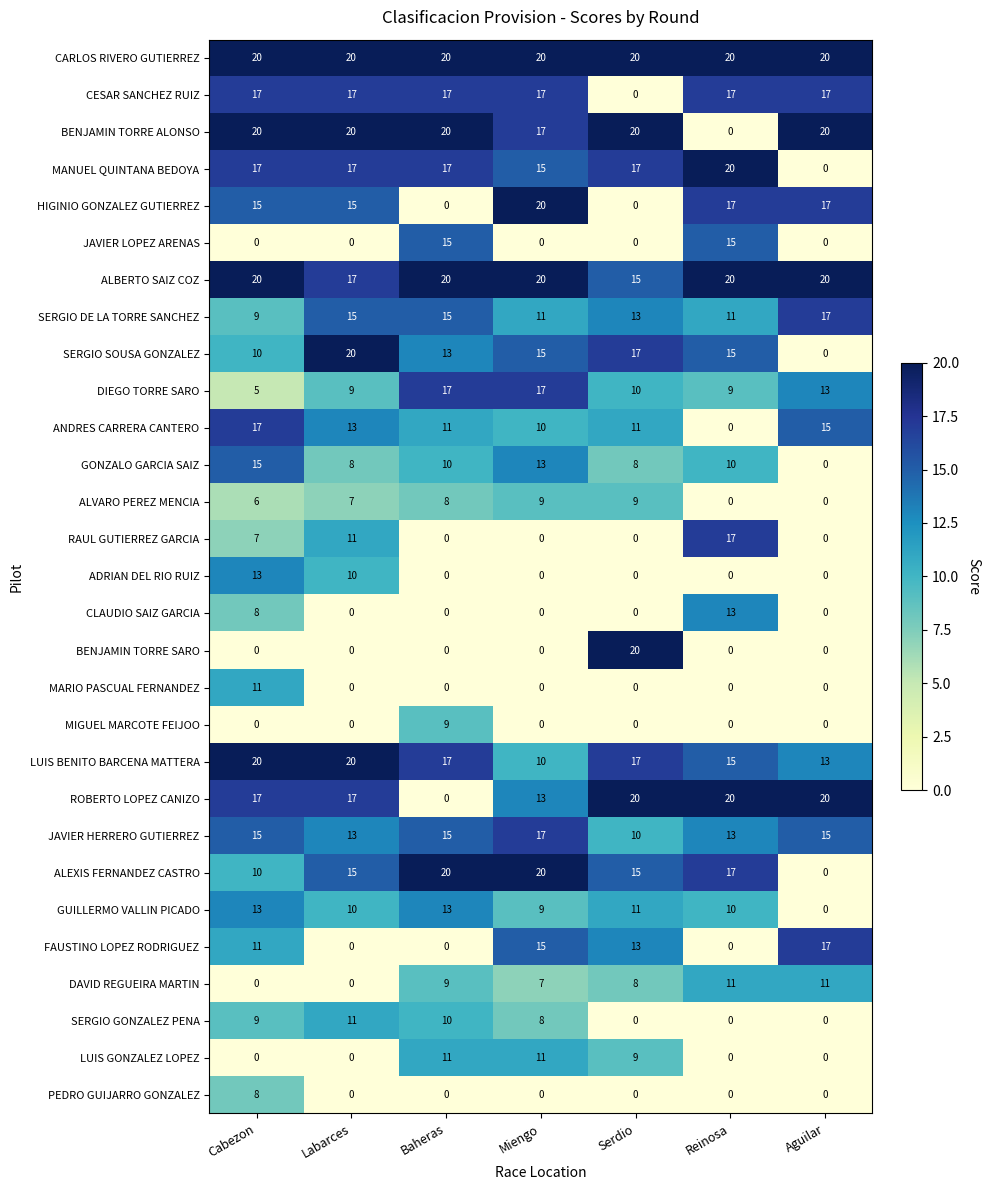

Where is ALVARO PEREZ MENCIA nearest to the value 4?

Cabezon